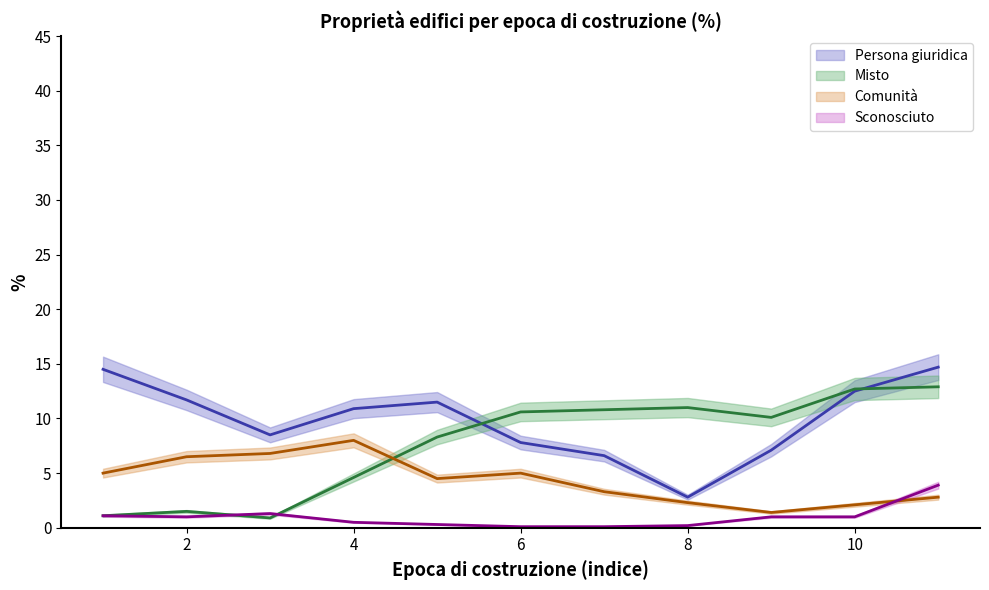

What is the label of the 9th point from the left?

2006-2010